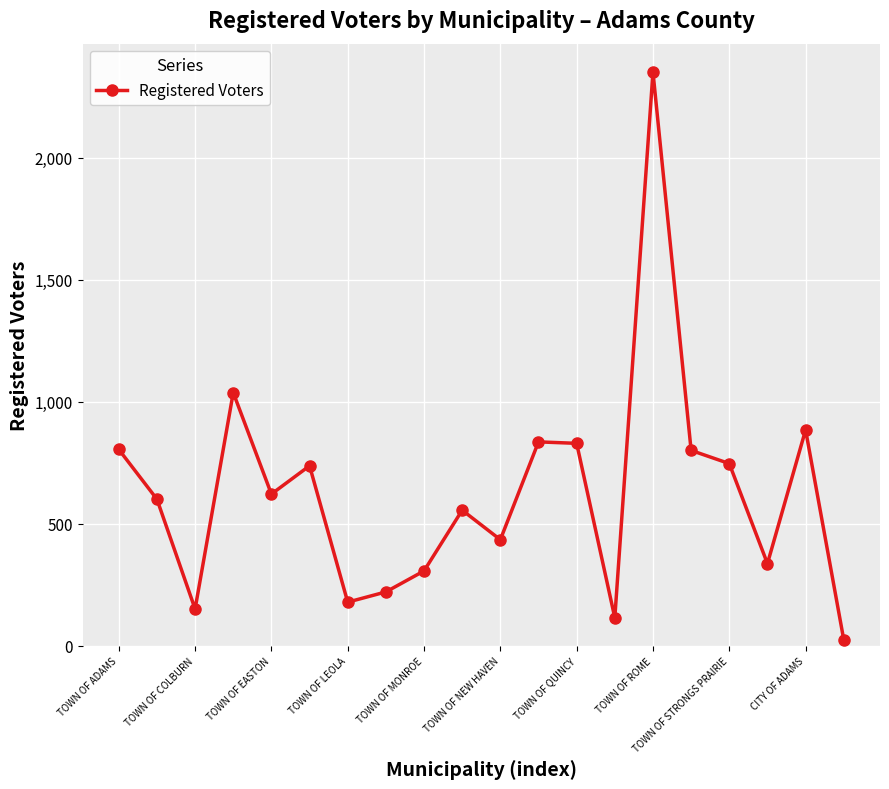

What is the difference between the second highest and second lowest values?

923